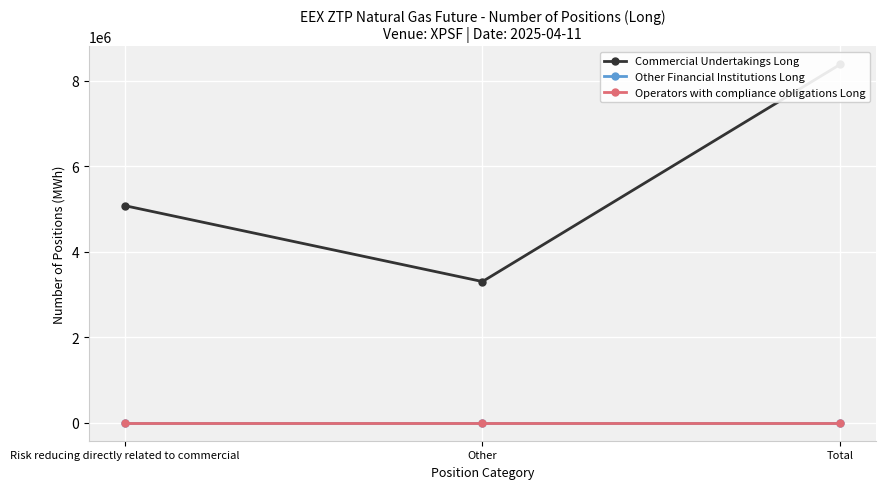

How many categories are shown in the chart?

3